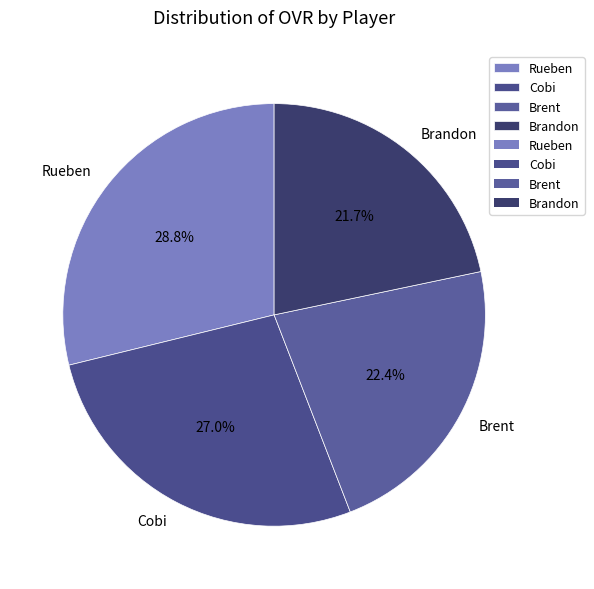

The Brandon slice represents 22% of the pie. True or false?

True